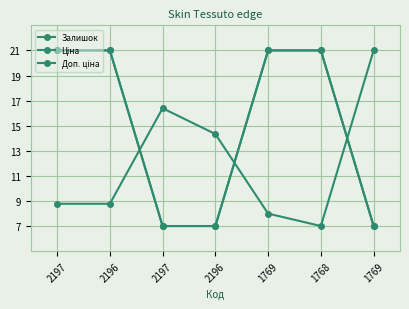

Is this an area chart (filled region under the line)?

No